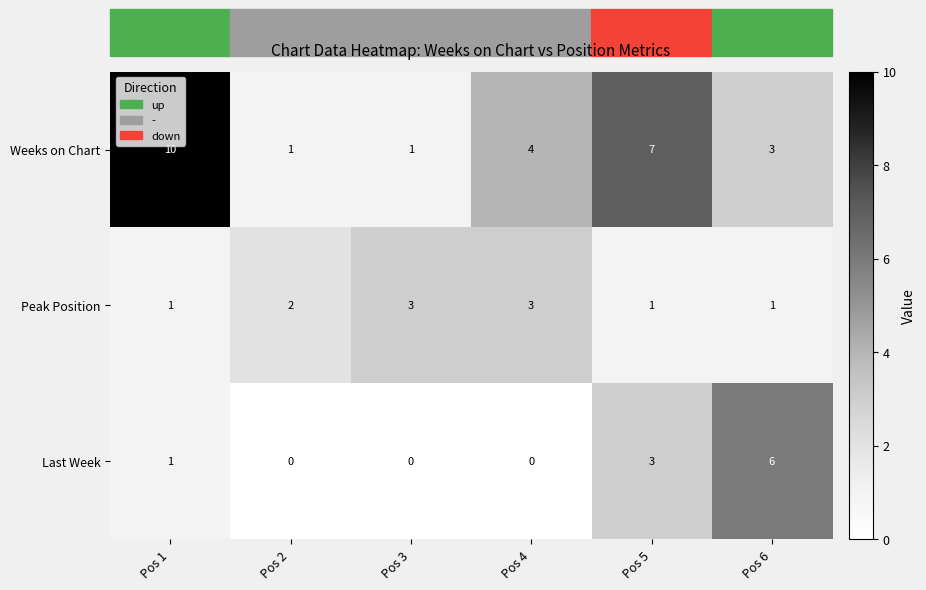

Count the number of categories in the chart.

6